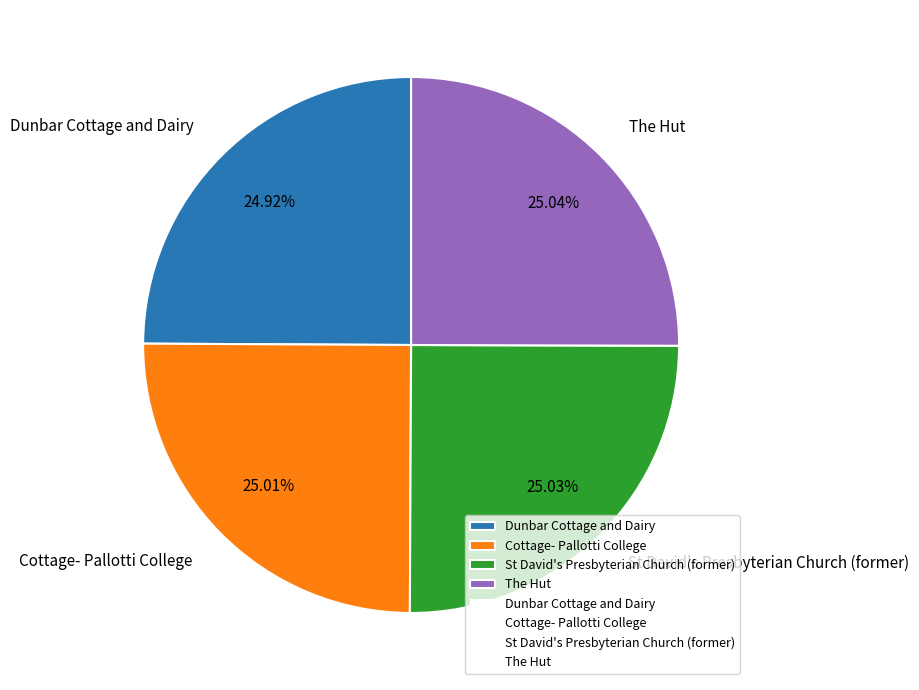

To the nearest percent, what is the combined percentage of The Hut and Dunbar Cottage and Dairy?

50%